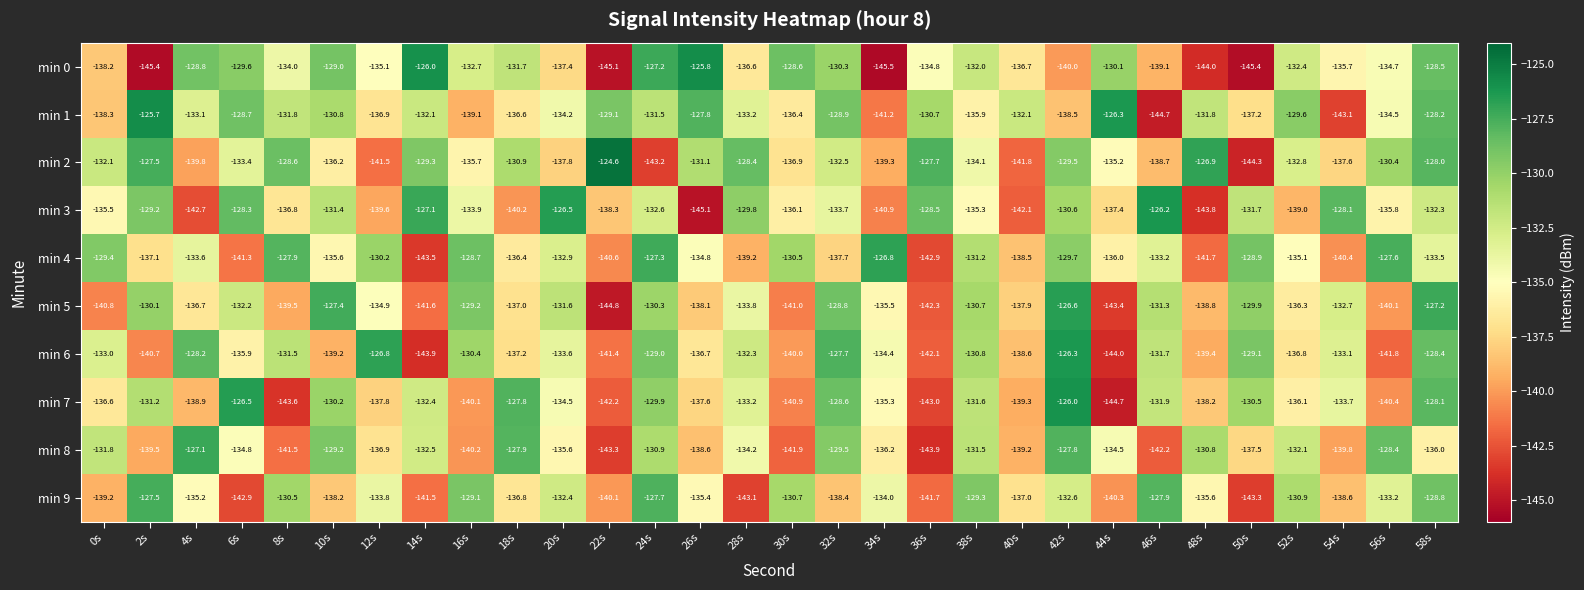

At which label is min 4 closest to -135?

52s